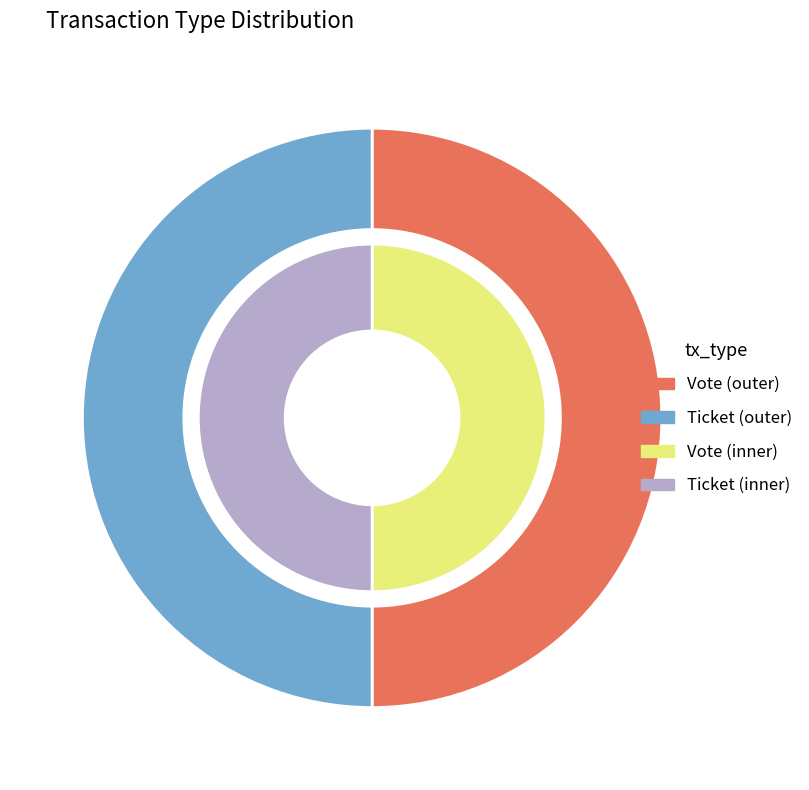

Does Ticket account for over 50% of the chart?

No